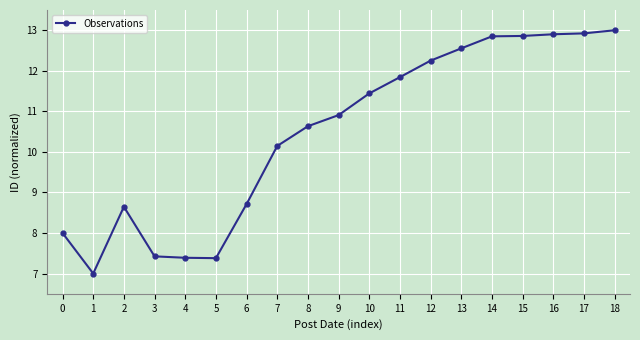

Reading left to right, extract all data points from this chart.

0=8.0	1=7.0	2=8.6	3=7.4	4=7.4	5=7.4	6=8.7	7=10.1	8=10.6	9=10.9	10=11.4	11=11.8	12=12.3	13=12.6	14=12.9	15=12.9	16=12.9	17=12.9	18=13.0